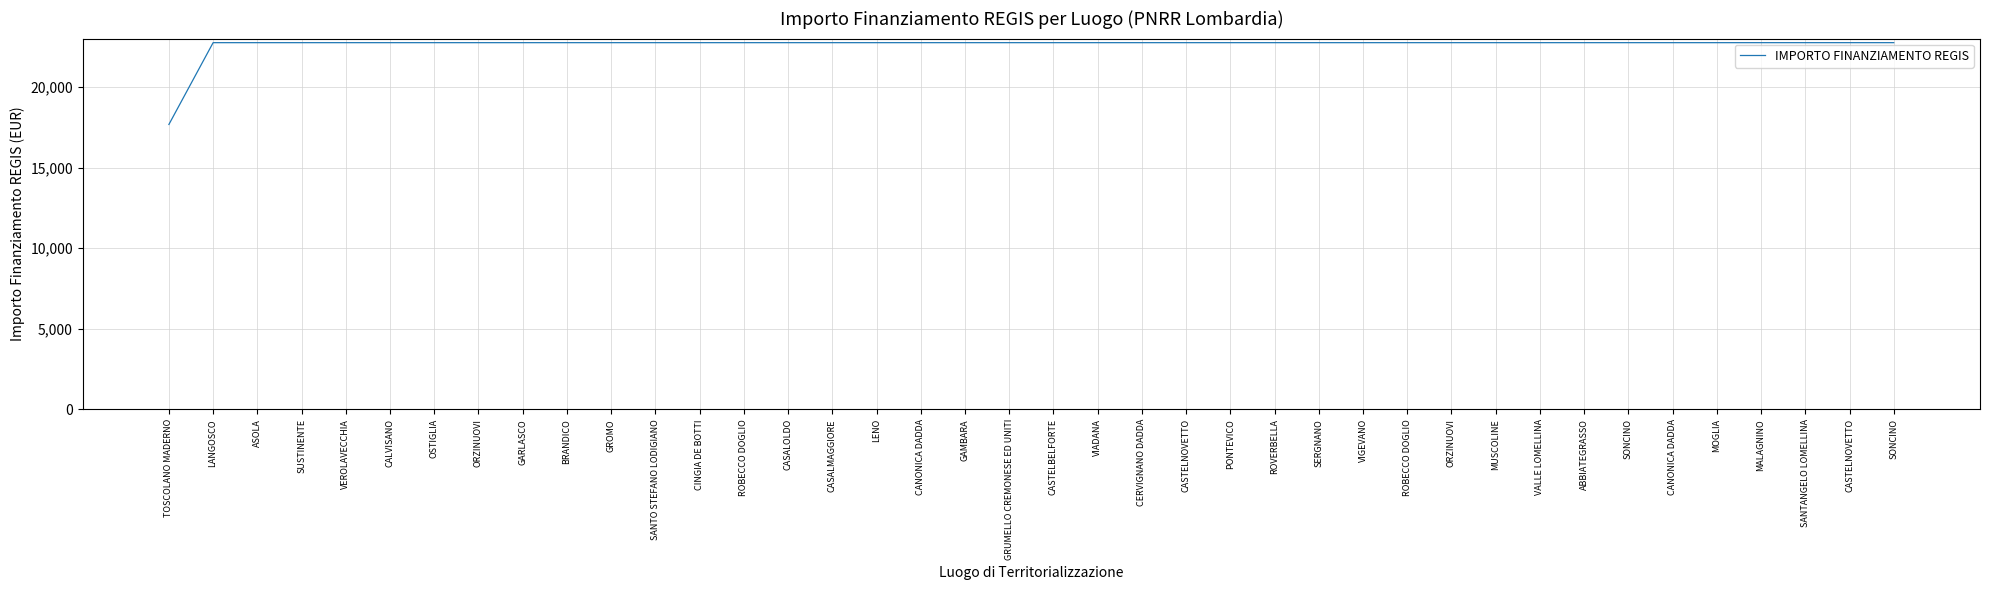

Is this an area chart (filled region under the line)?

No